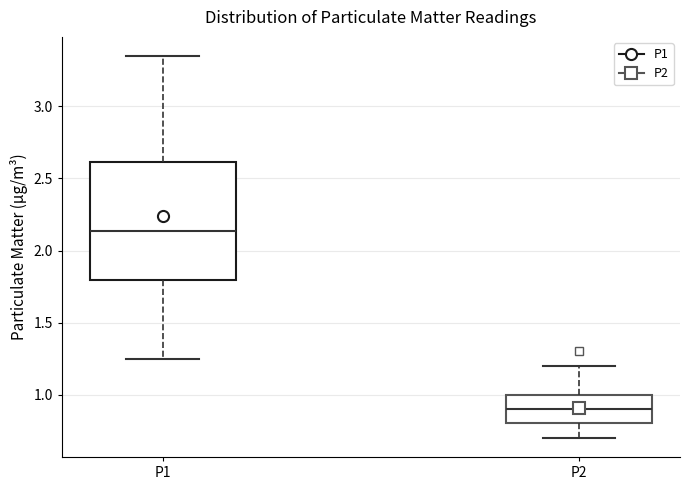

Reading left to right, read every box against the y-axis: the position of its median line, the range the box covers, and the ends of its whiskers. The values are not printed on the chart, so give them approximately, as read against the axis.

P1: median 2.15, box 1.80 to 2.60, whiskers 1.25 to 3.35
P2: median 0.90, box 0.80 to 1.00, whiskers 0.70 to 1.20